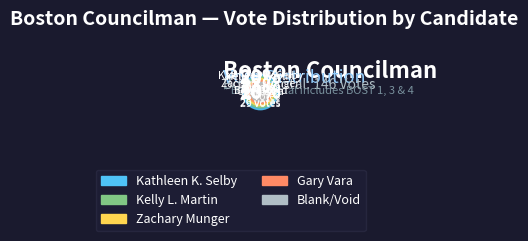

Approximately how many times larger is the value at BOST 3 - Kathleen K. Selby compared to BOST 1 - Gary Vara?

1.2